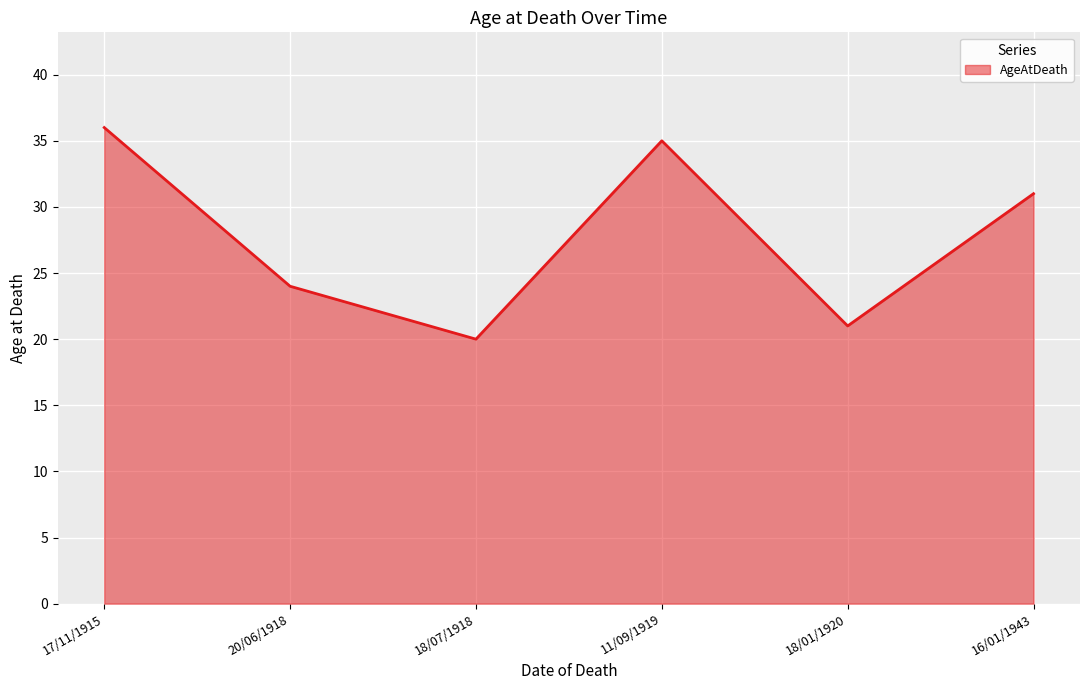

What is the difference between the second highest and second lowest values?

14